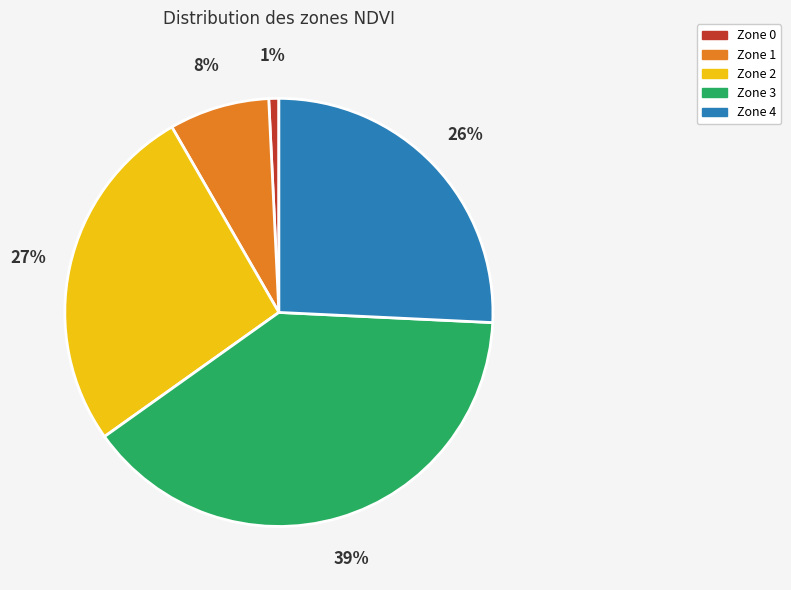

Is the sum of Zone 3 and Zone 4 greater than half?

Yes